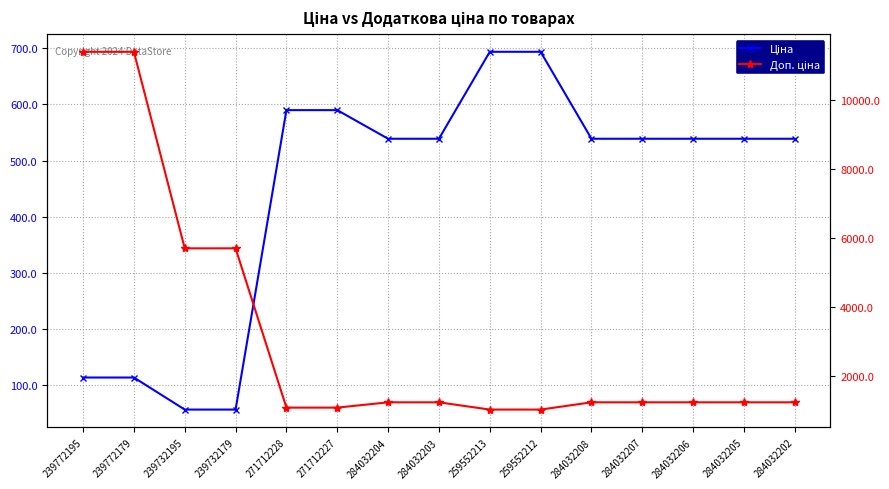

Count the number of data series in this chart.

2